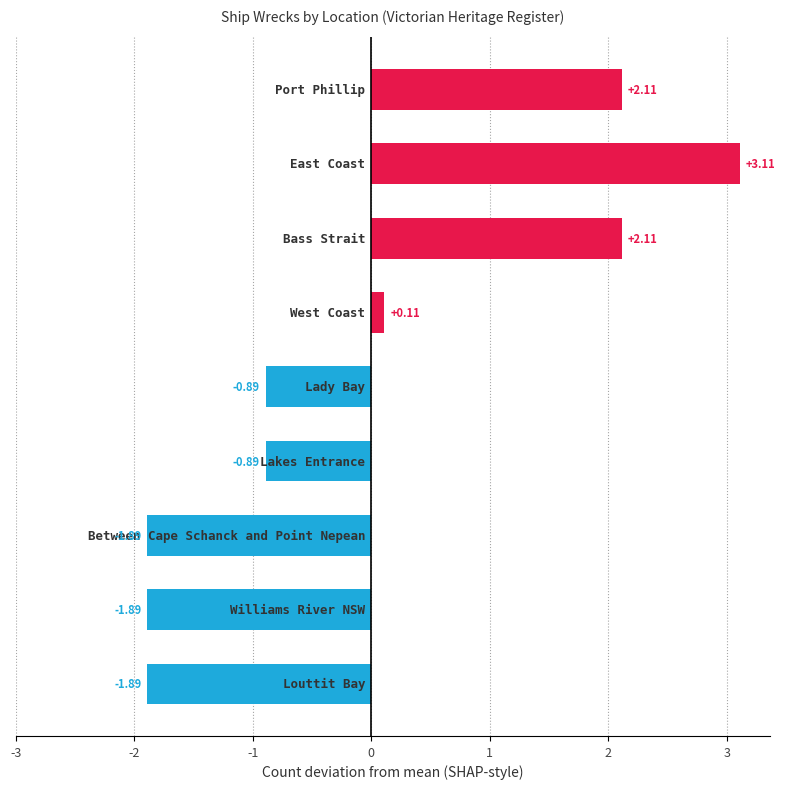

What is the difference between the maximum and minimum values?

5.0